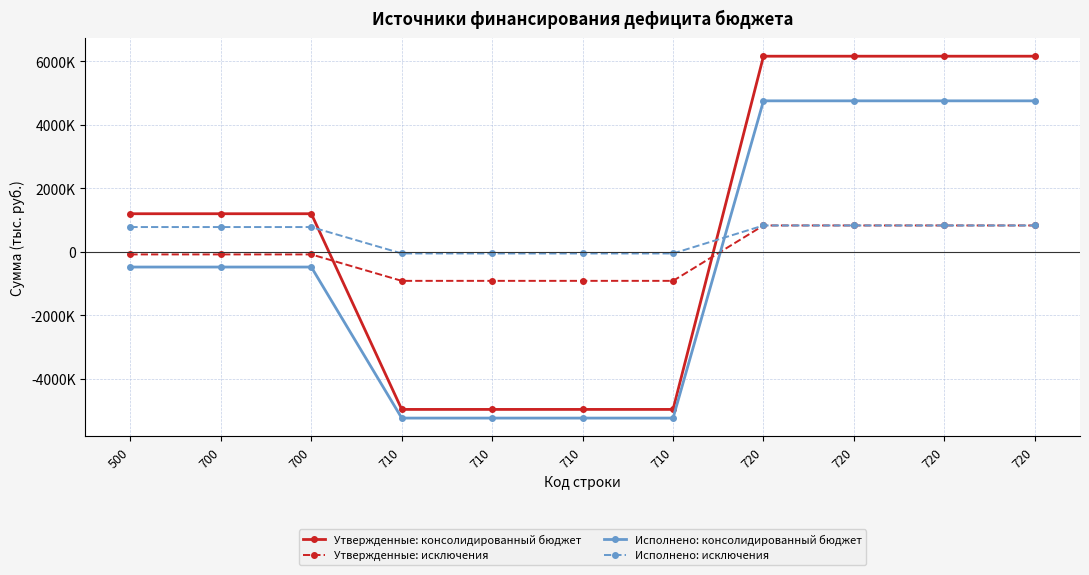

What are all the series names shown in the legend?

Утвержденные: консолидированный бюджет, Утвержденные: исключения, Исполнено: консолидированный бюджет, Исполнено: исключения